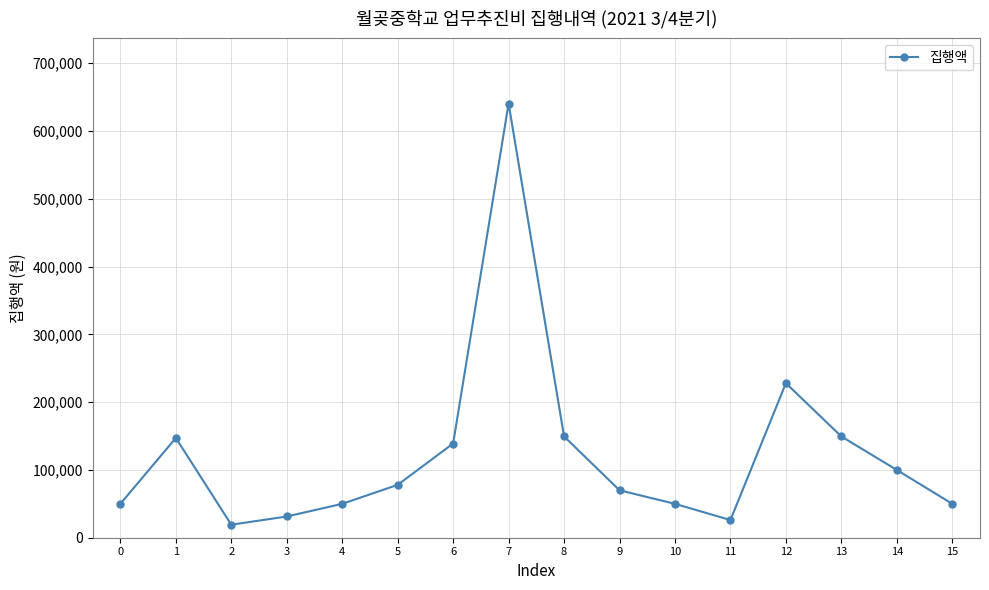

What is the value of the 15th point from the left?

100000